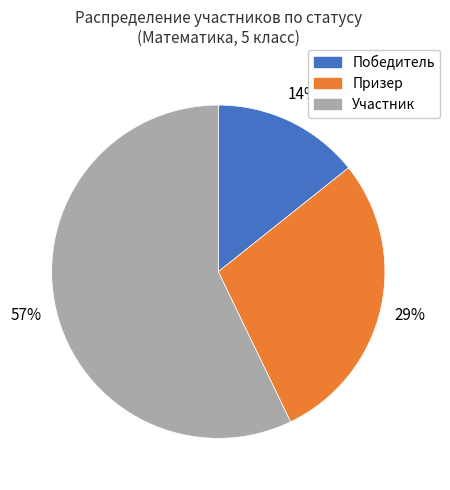

Do Участник and Призер together represent more than half of the pie?

Yes